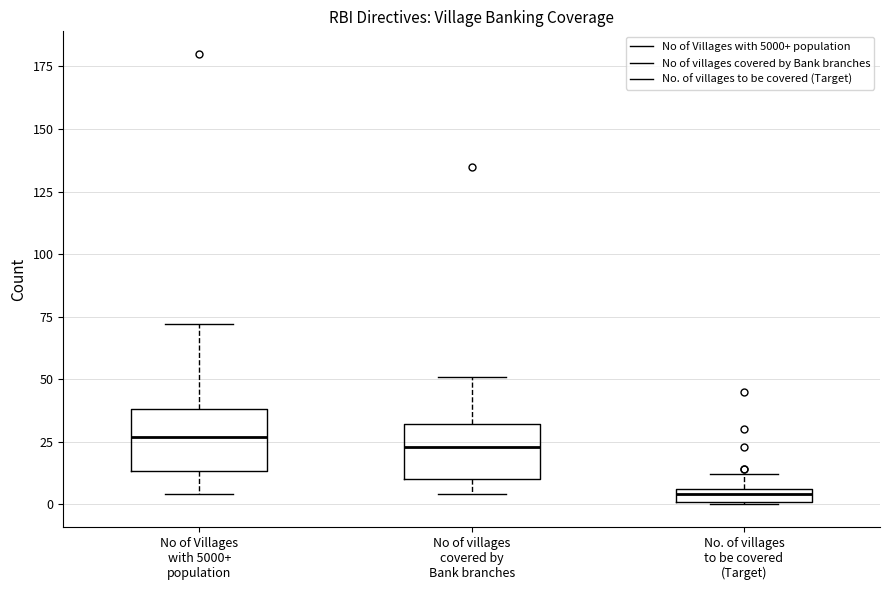

Where does the upper whisker of the box for No of villages covered by Bank branches end on the y-axis? The values are not printed on the chart, so give them approximately, as read against the axis.

50